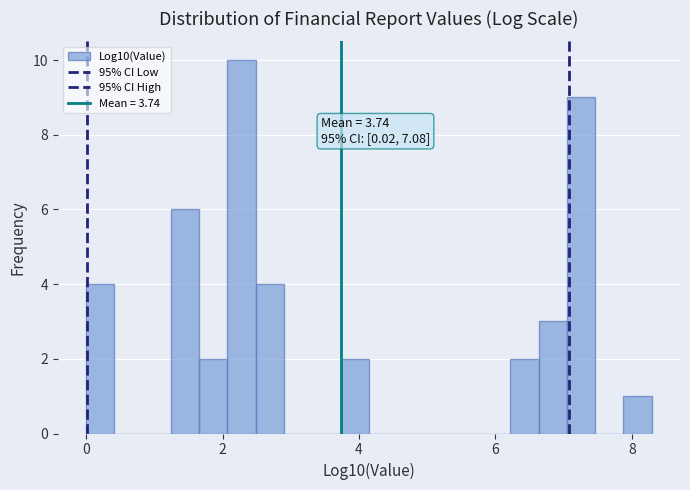

Around what value on the x-axis is the tallest bar? Give the approximate position of its centre, as read against the axis.

2.2